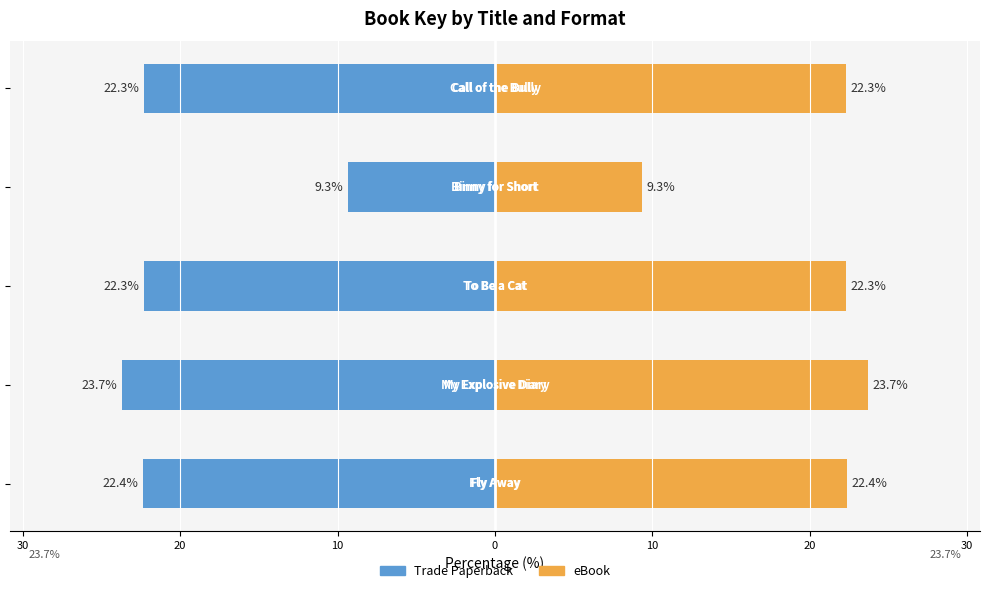

Which series changed the most between 30 and 10?

Trade Paperback